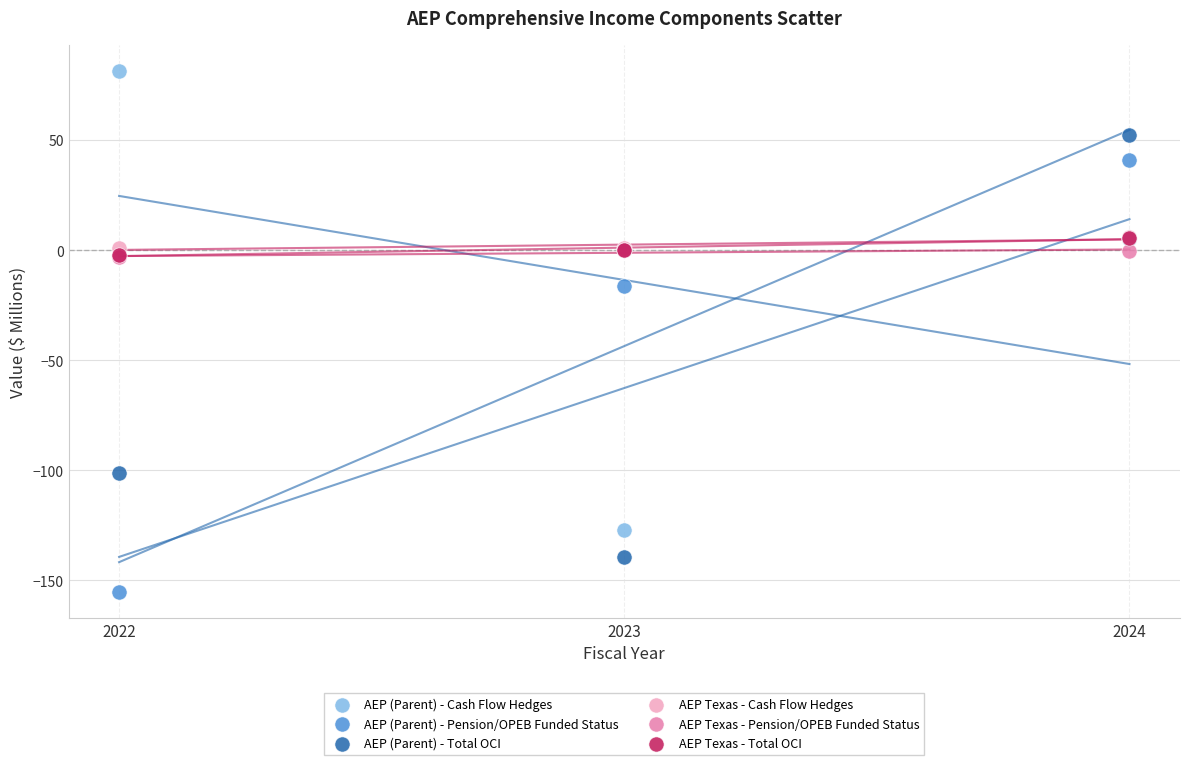

In the AEP (Parent) - Total OCI series, what Y value is closest to -43?

-101.1